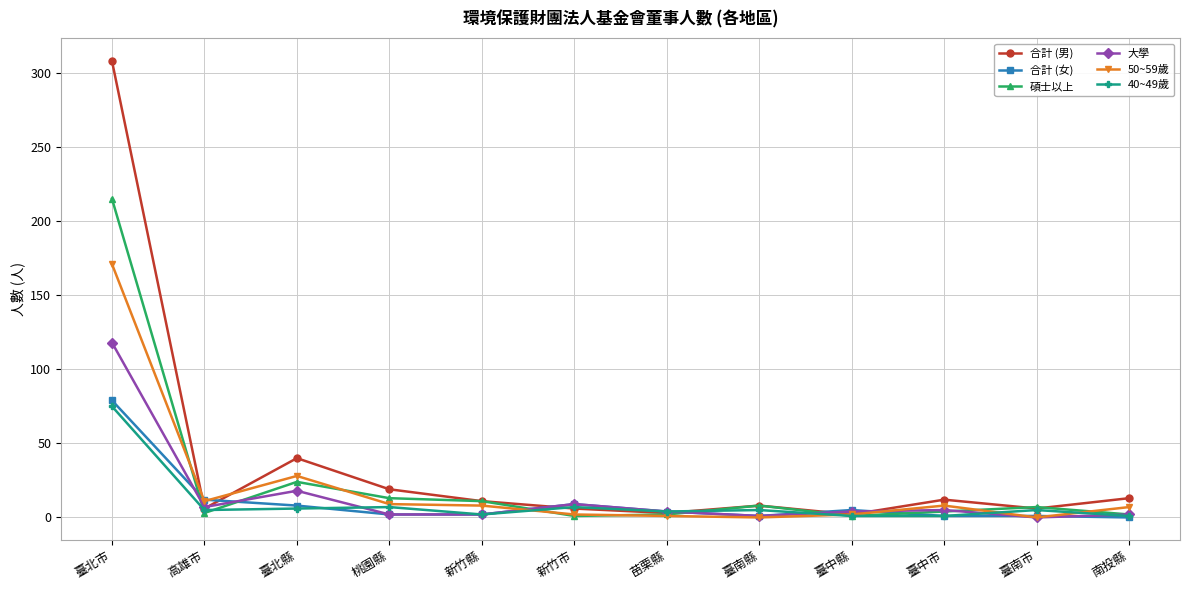

At how many categories does at least one series exceed 50?

1